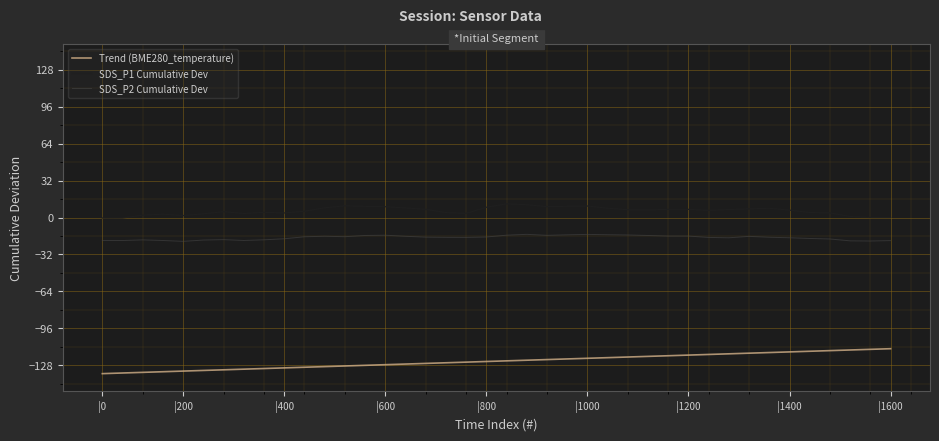

True or false: SDS_P1 Cumulative Dev has more than 1 points higher than both neighbors.

True